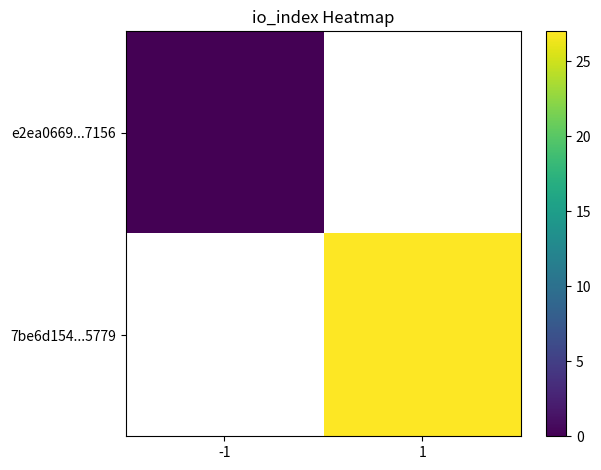

Which label corresponds to the smallest value in the chart?

-1